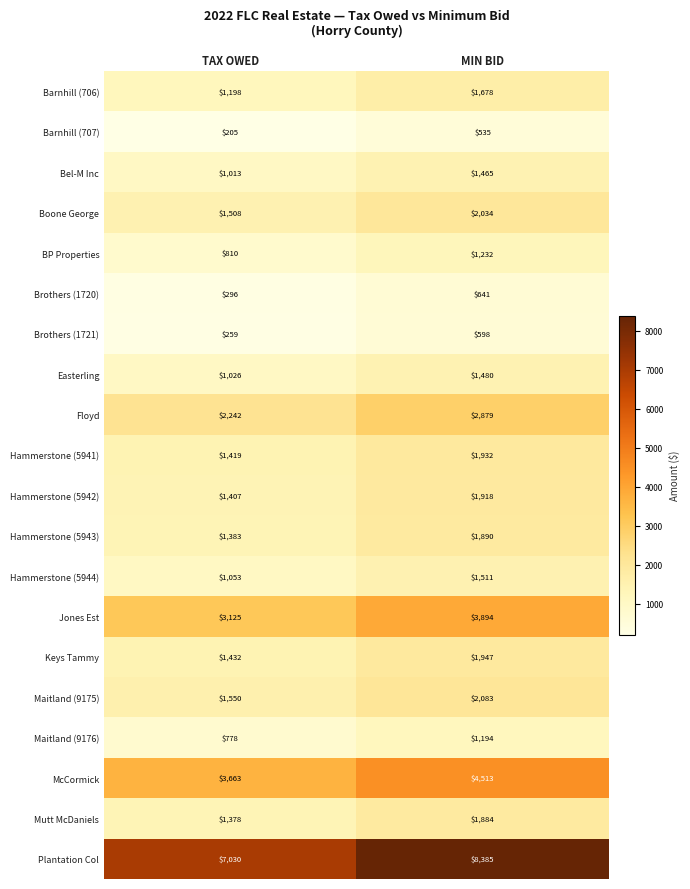

What is the highest value of the Bel-M Inc series?

1465